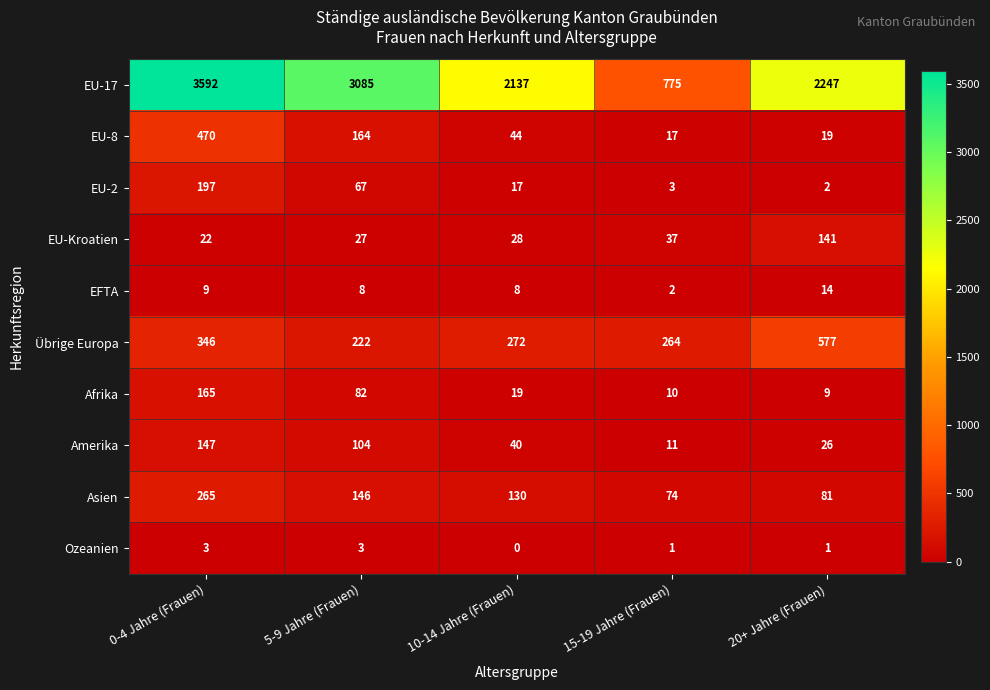

What is the sum of all EU-8 values?

714